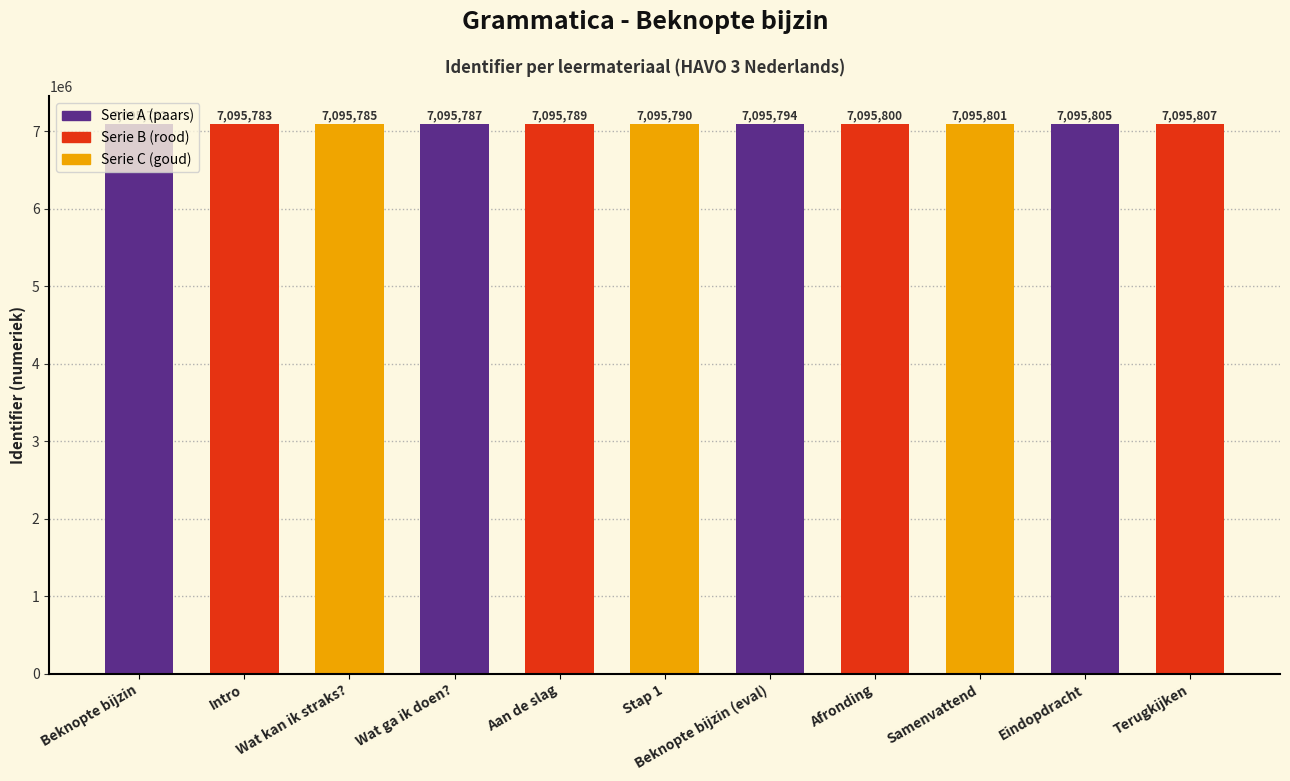

List the labels in order of value, smallest first.

Beknopte bijzin, Intro, Wat kan ik straks?, Wat ga ik doen?, Aan de slag, Stap 1, Beknopte bijzin (eval), Afronding, Samenvattend, Eindopdracht, Terugkijken